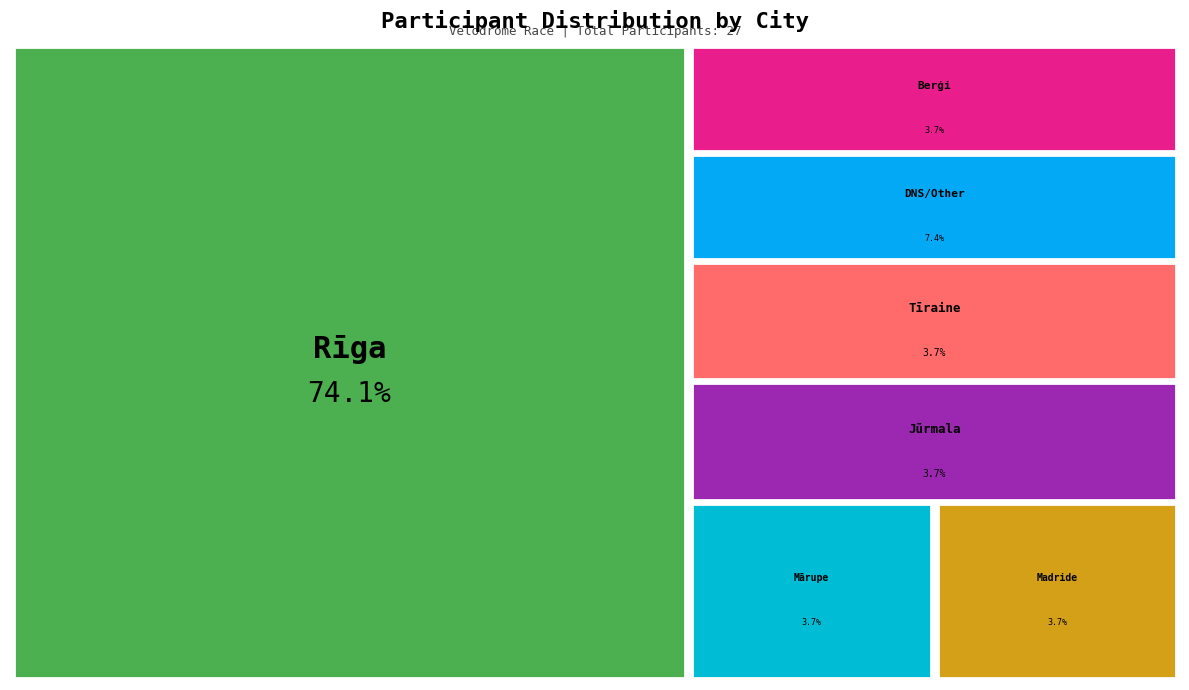

Is Tīraine the majority of the pie?

No